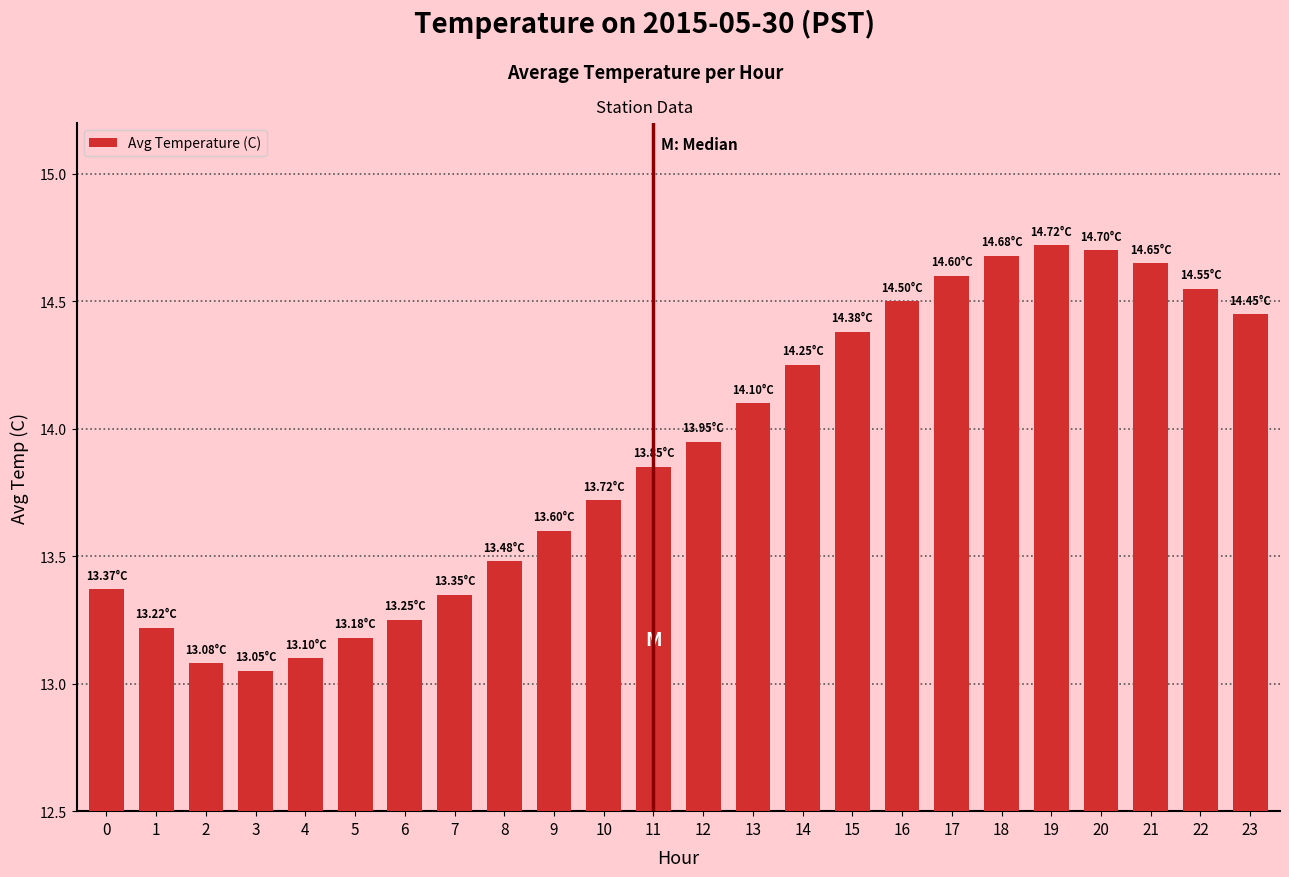

The chart shows a value of 6.2 at 13. True or false?

False